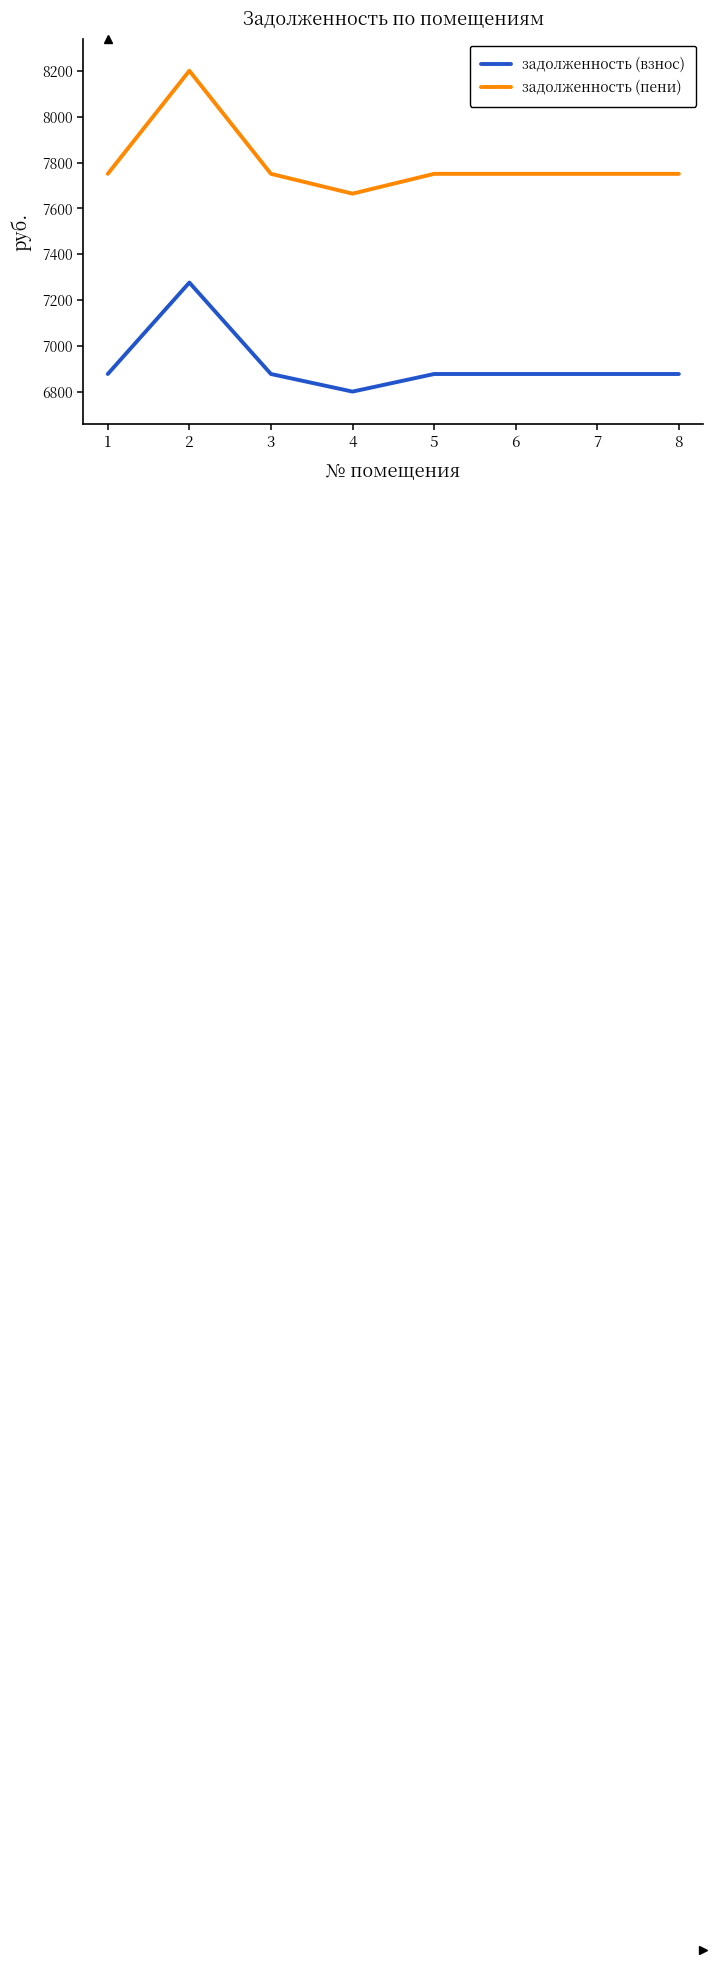

List the series in order of their peak value, highest first.

задолженность (пени), задолженность (взнос)